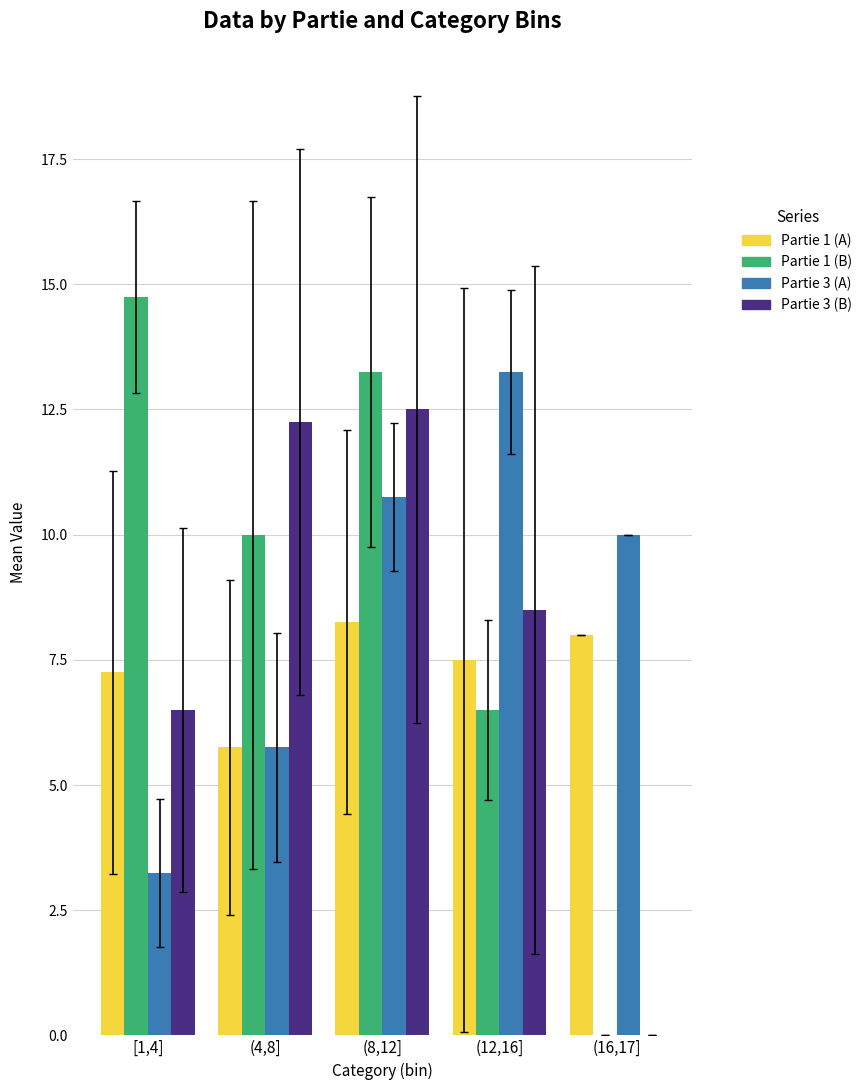

What is the maximum value for Partie 3 (B)?

12.5